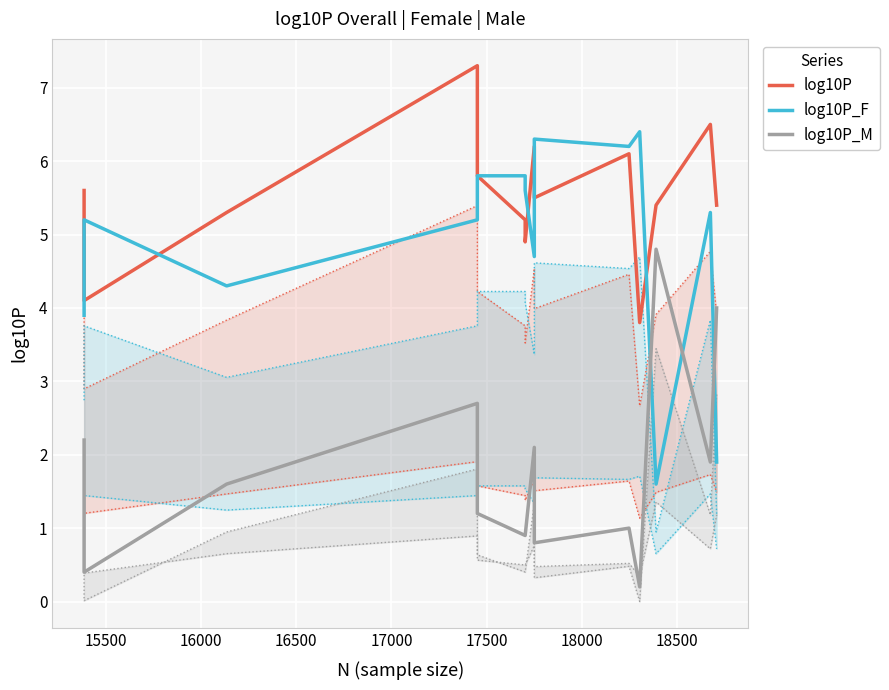

Which series has the largest range (max minus min)?

log10P_F